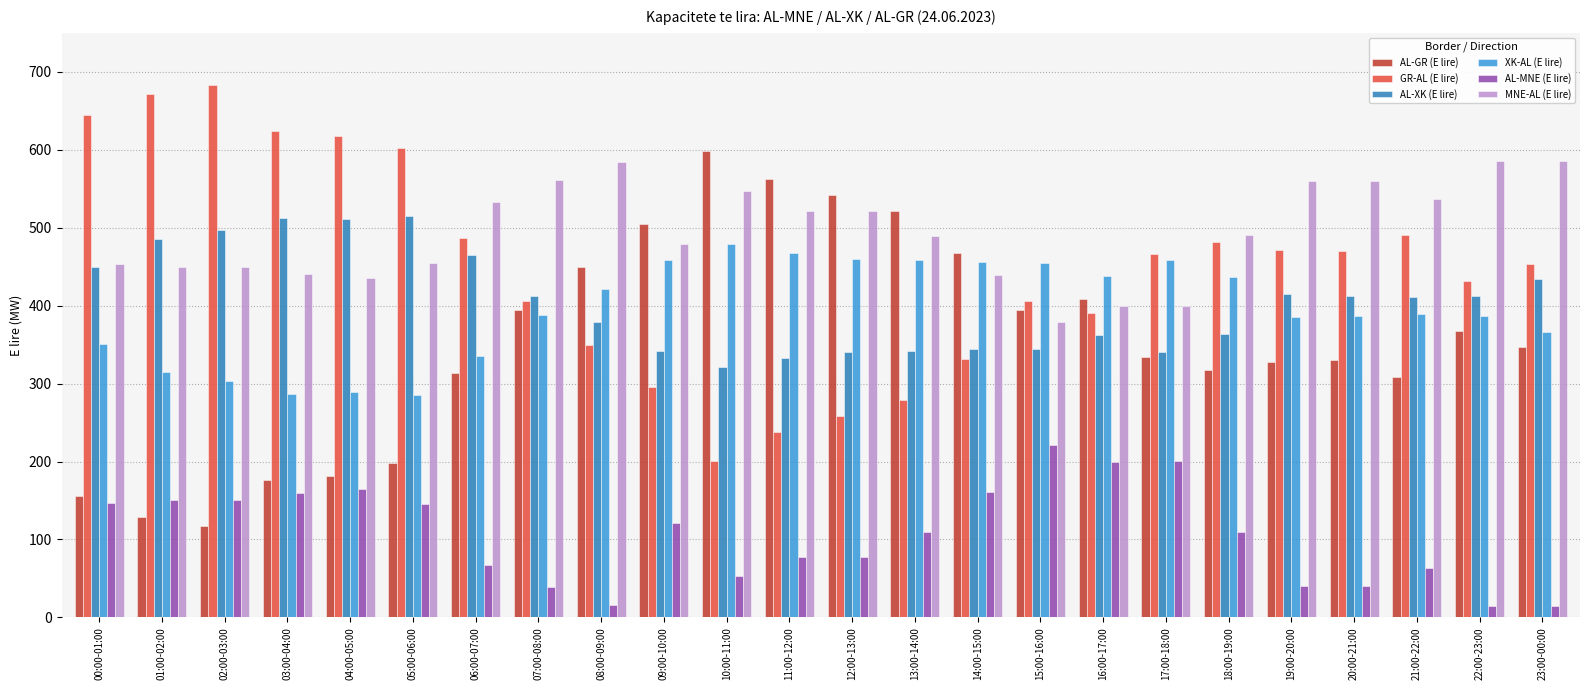

What is the difference between the maximum and minimum values in the AL-MNE (E lire) series?

206